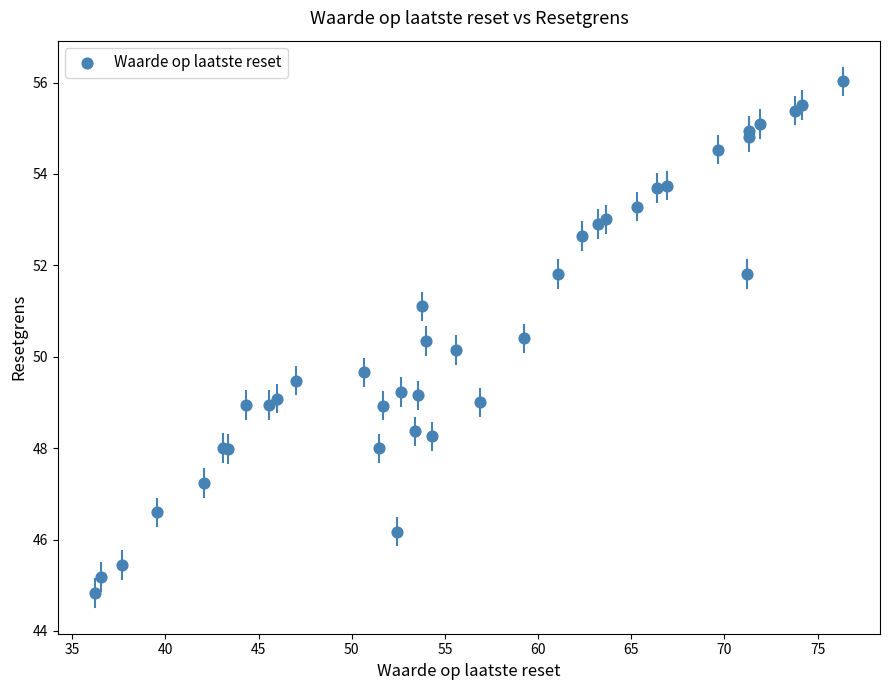

What Y value in the scatter plot is closest to 50?

50.1